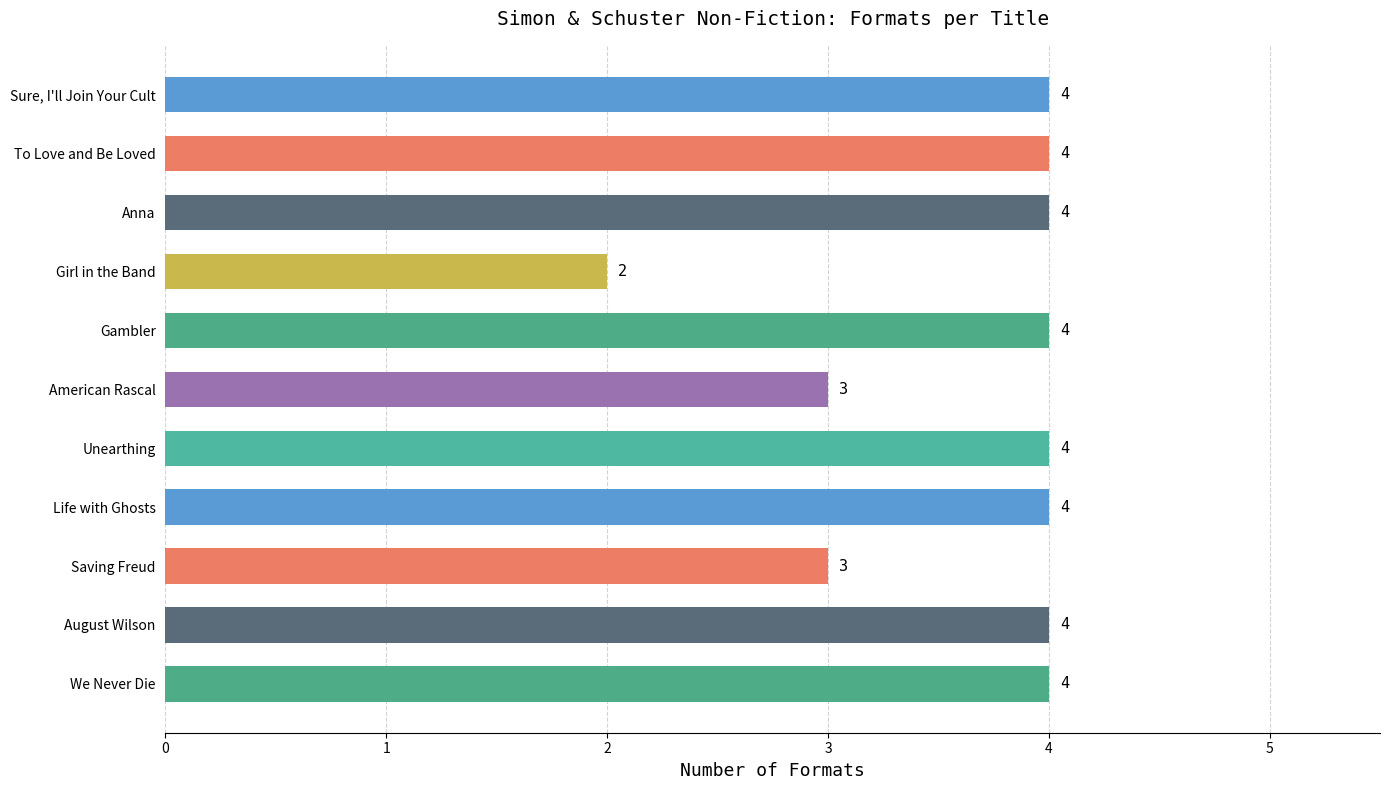

What value does the data have at Unearthing?

4